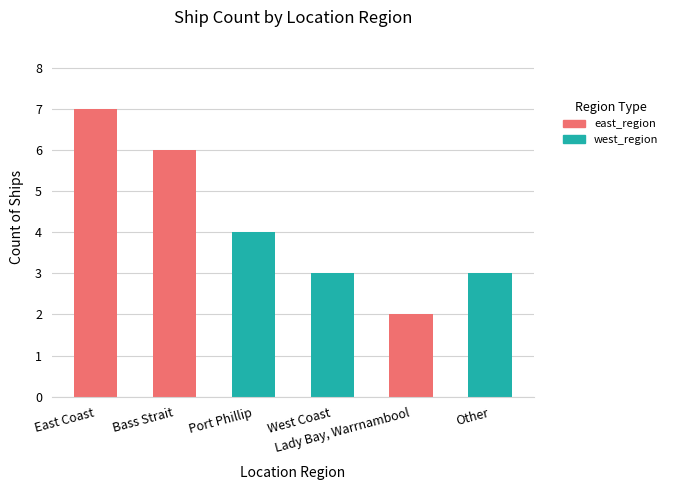

Between East Coast and Bass Strait, which is larger?

East Coast